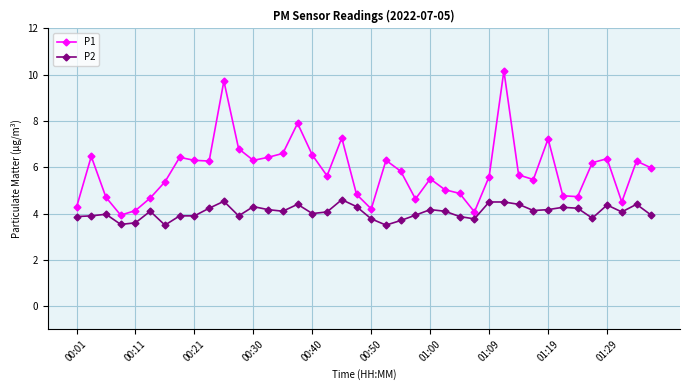

True or false: P2 and P1 intersect in this chart.

False